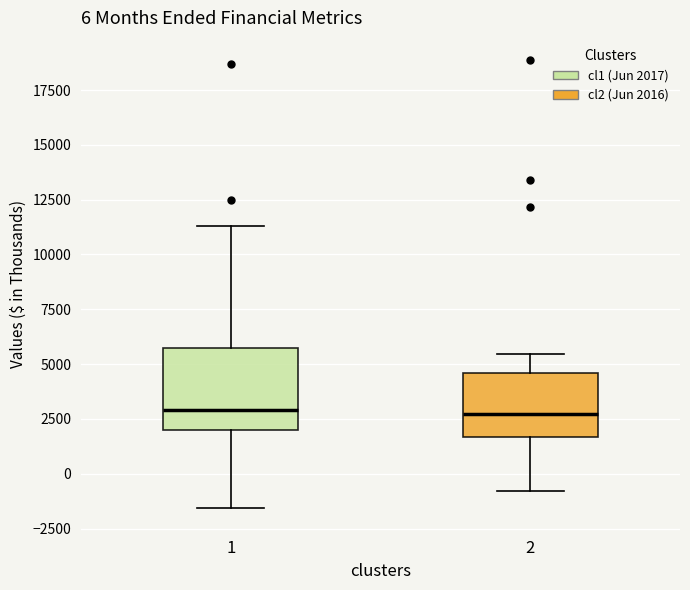

Which box is the tallest, from its lower edge to its upper edge?

1